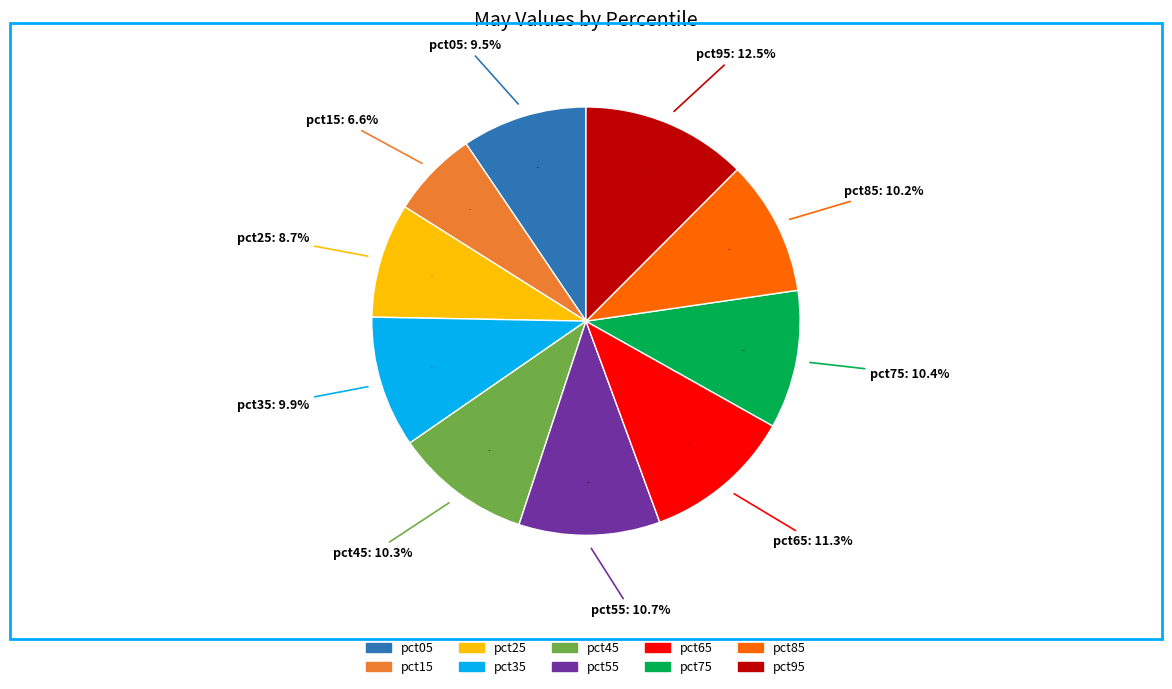

Is it true that pct65 is 11% of the pie?

True